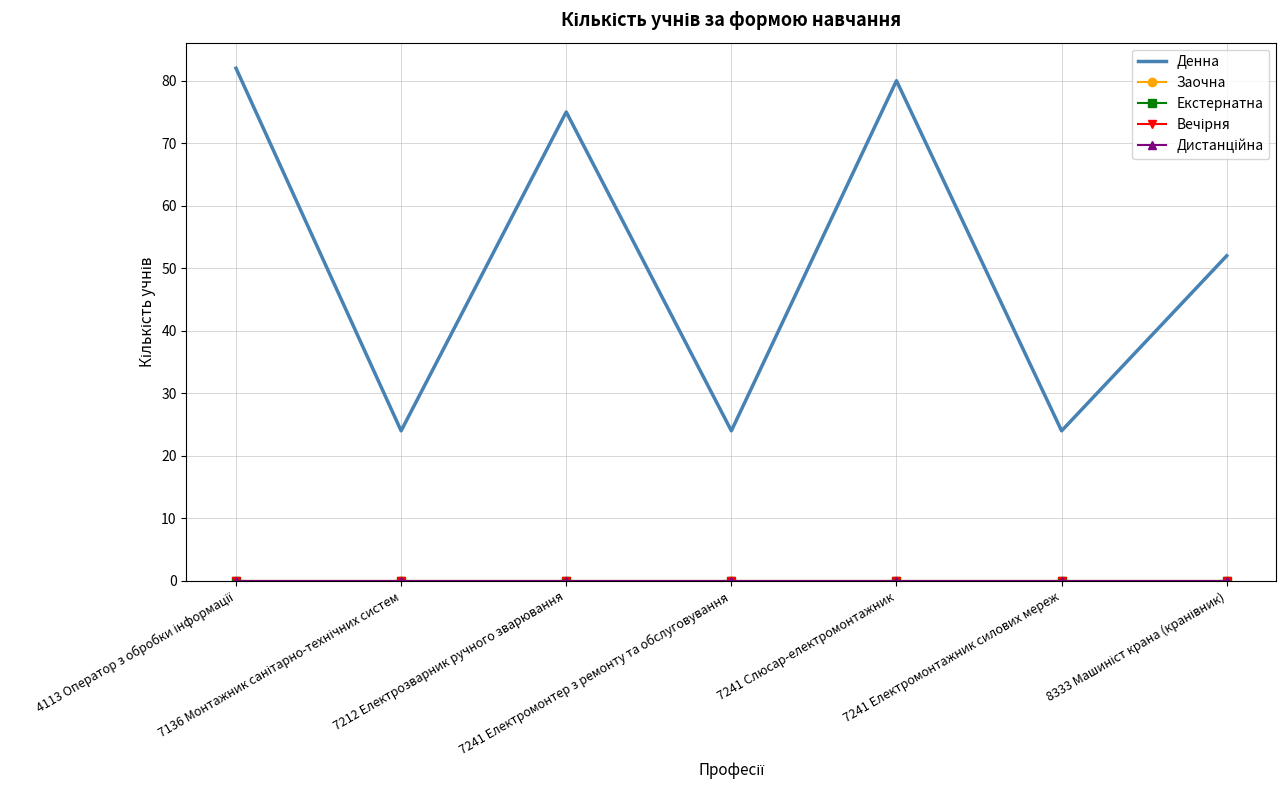

What is the label of the 2nd point from the right?

7241 Електромонтажник силових мереж